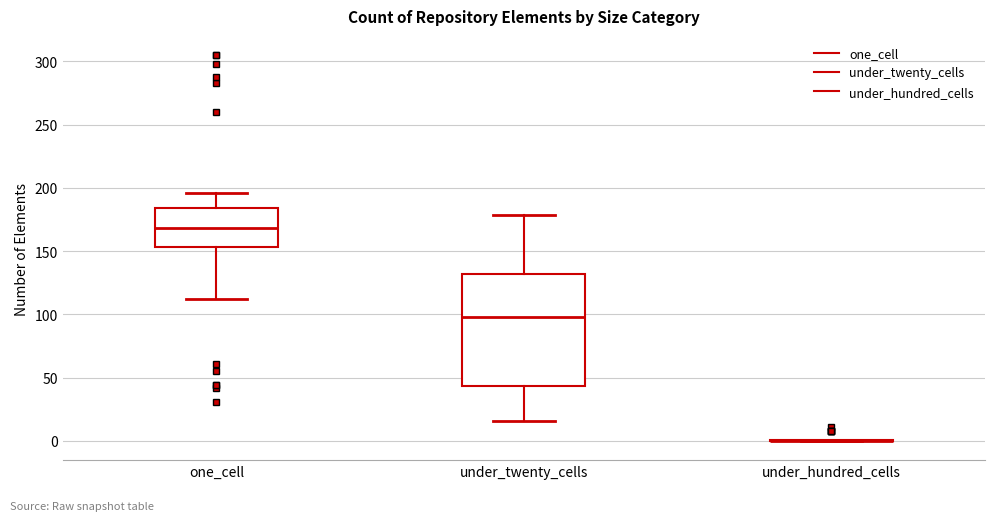

Comparing the boxes themselves (not the whiskers), which one is the tallest?

under_twenty_cells